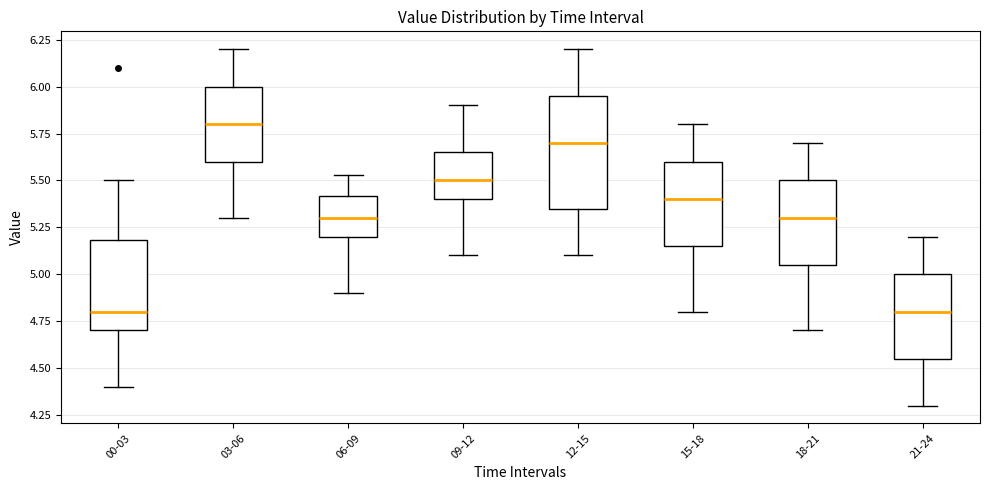

Comparing the boxes themselves (not the whiskers), which one is the tallest?

12-15